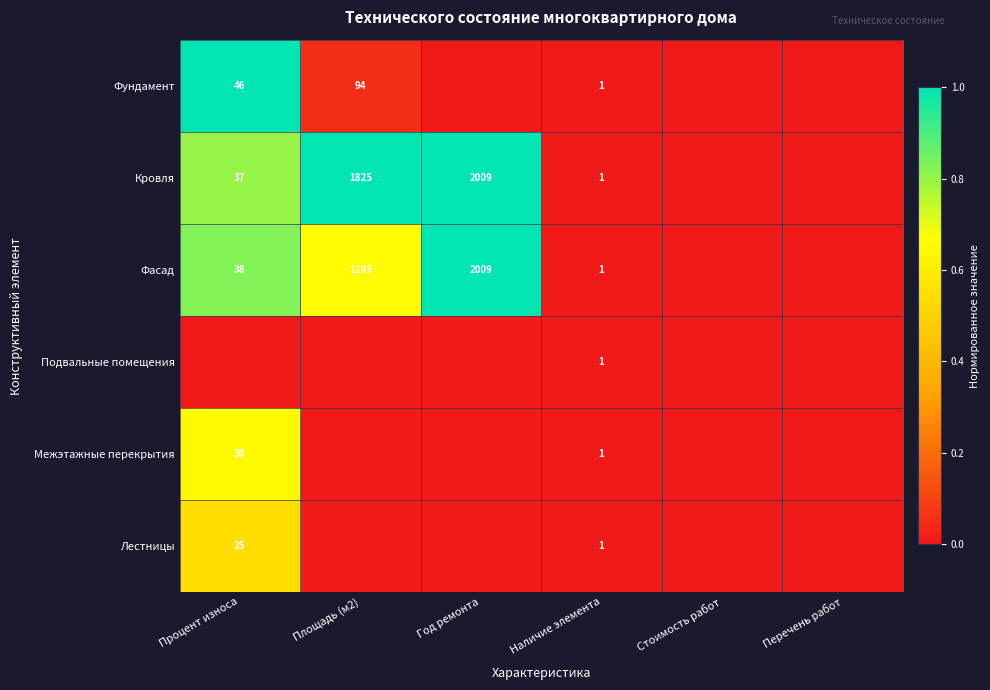

The value of Фасад at Площадь (м2) is 618. True or false?

False